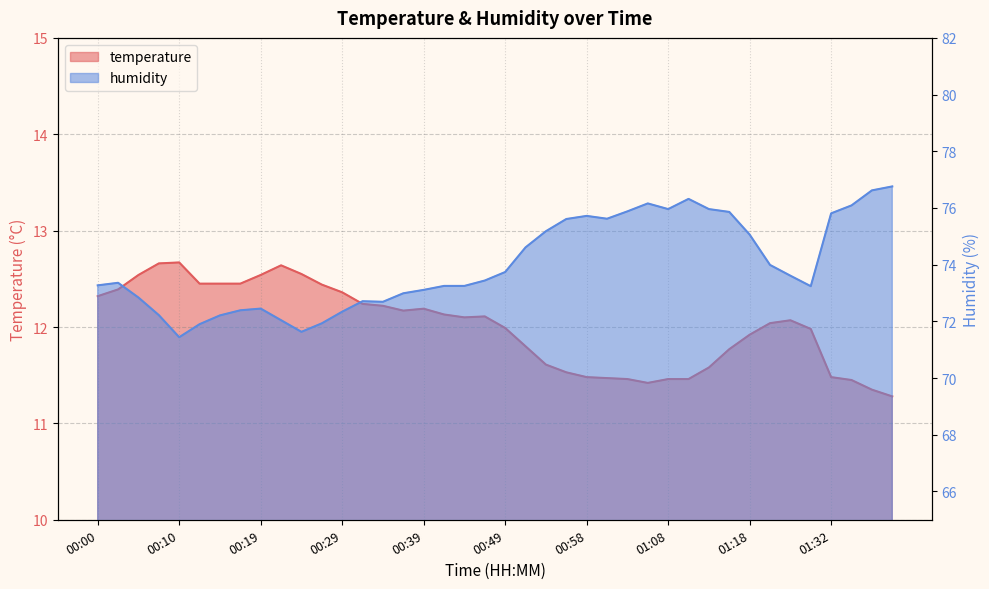

True or false: humidity and temperature intersect in this chart.

False